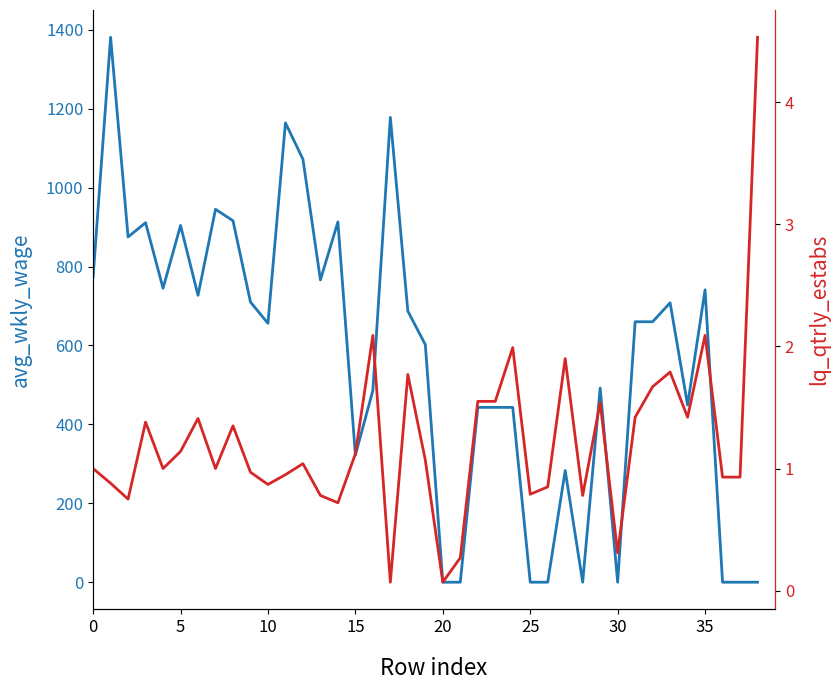

Which series has the widest spread of values?

avg_wkly_wage